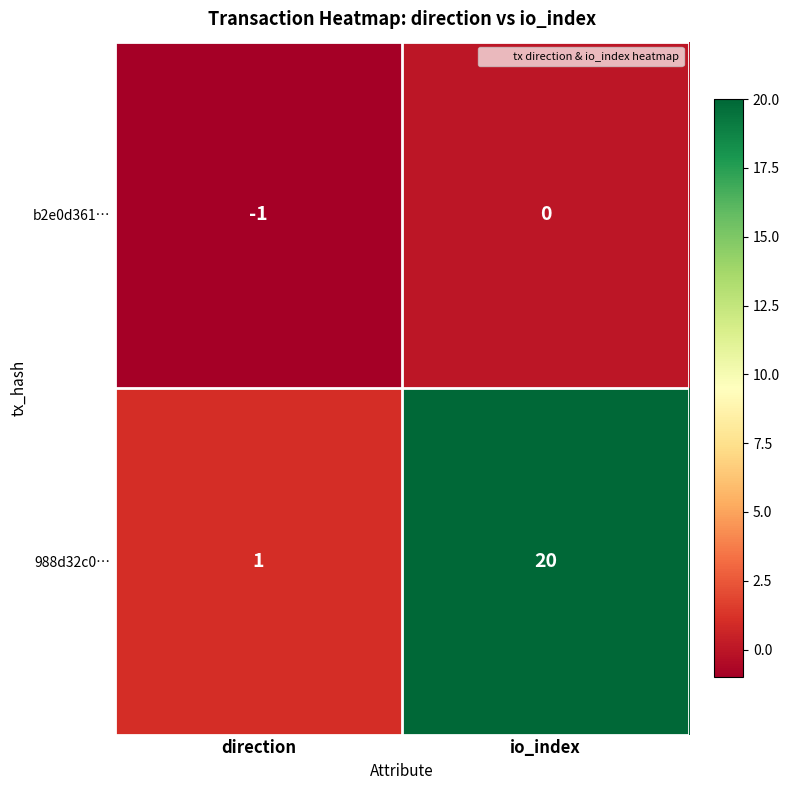

Between direction and io_index, which series saw the biggest shift?

988d32c0…